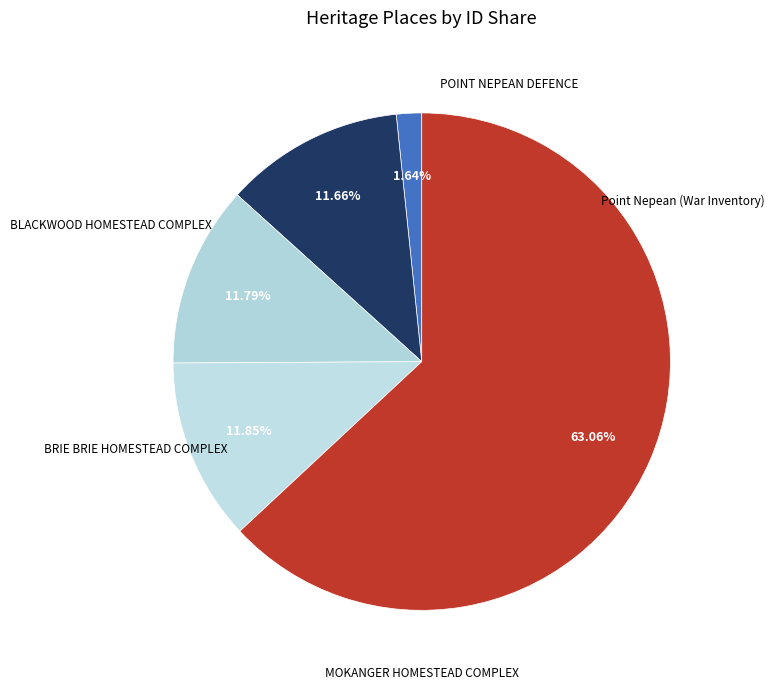

Count the number of slices in the pie.

5